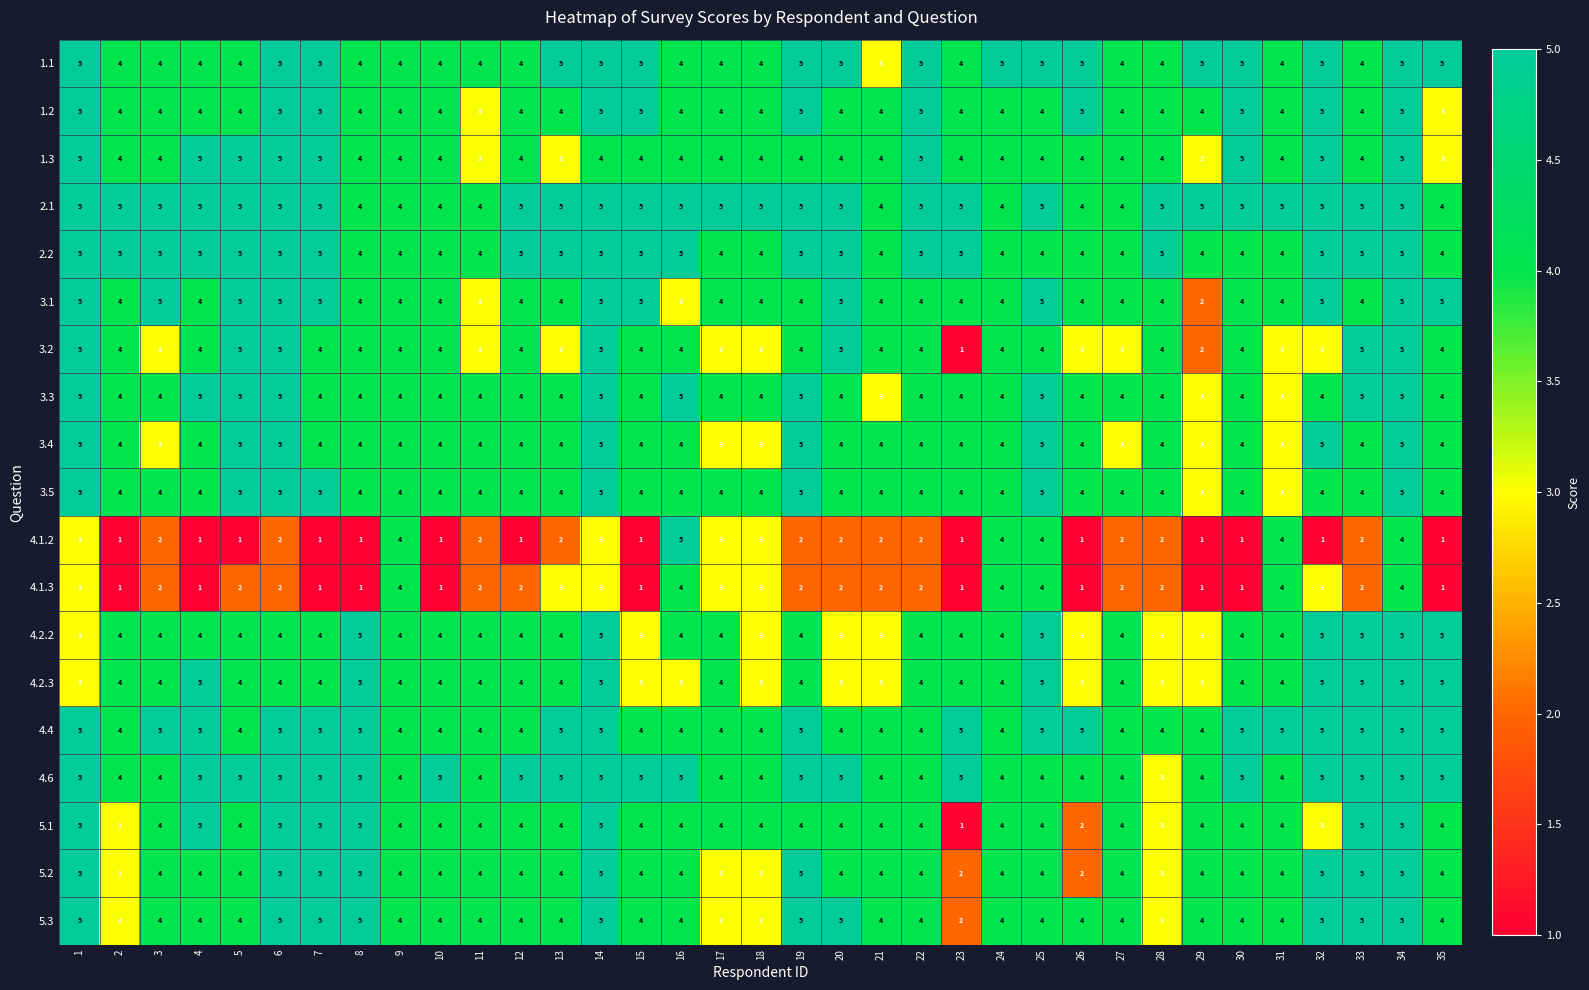

What is the difference between the highest and lowest values at 2?

4